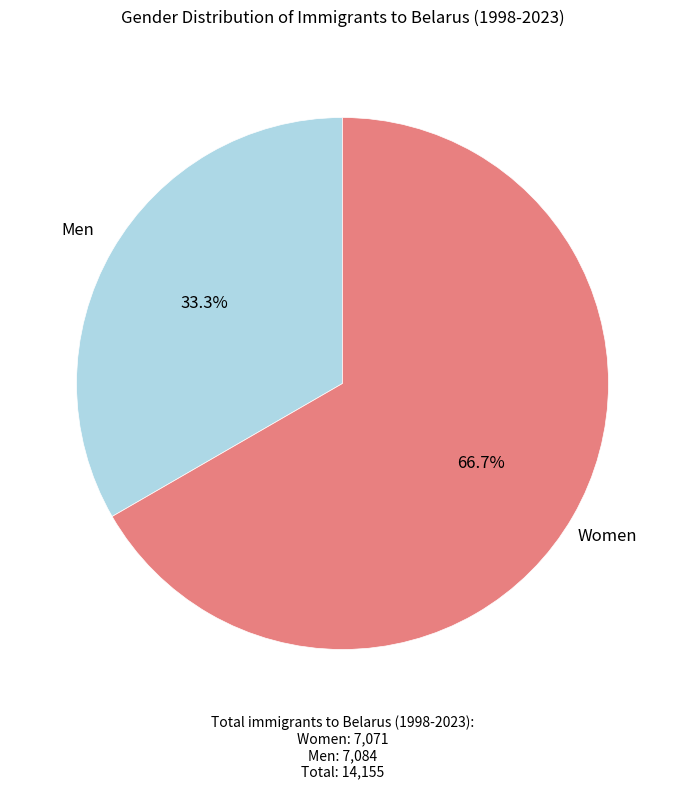

Which has a higher value, Men or Women?

Women